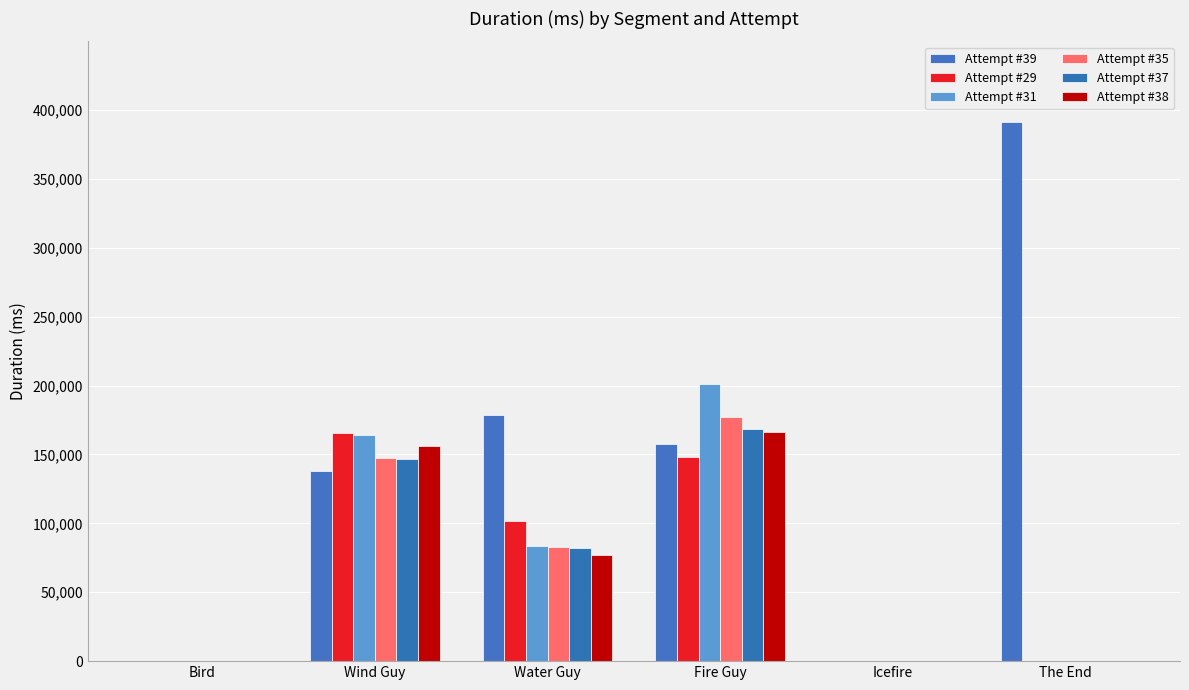

Rank the categories by Attempt #37 value from lowest to highest.

Bird, Icefire, The End, Water Guy, Wind Guy, Fire Guy